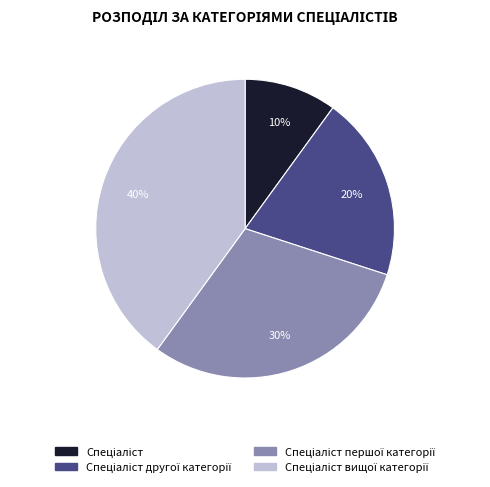

Is there a majority slice in this chart?

No